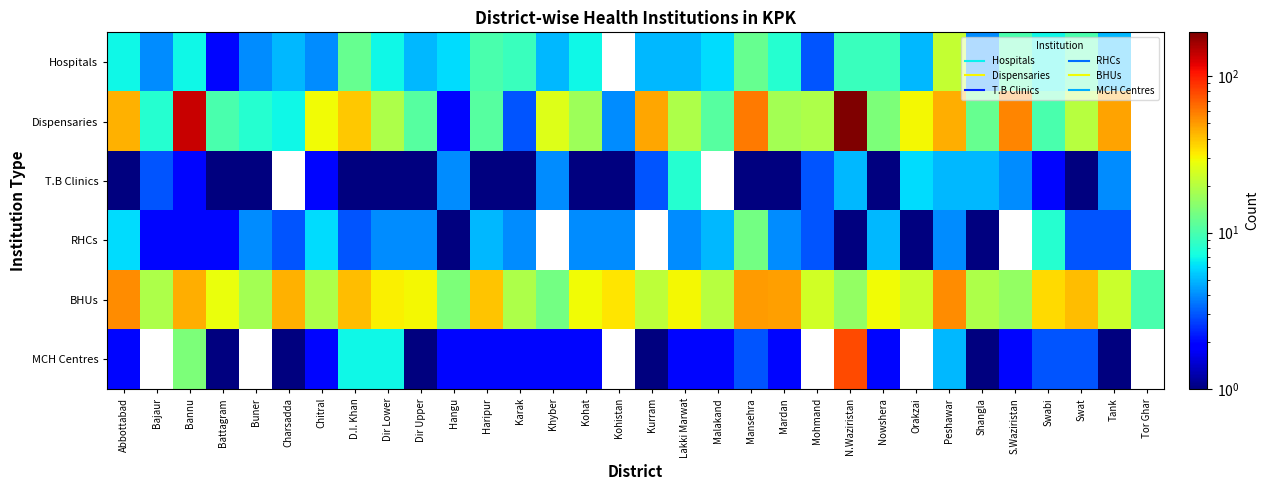

What is the total value across all series at Peshawar?

135